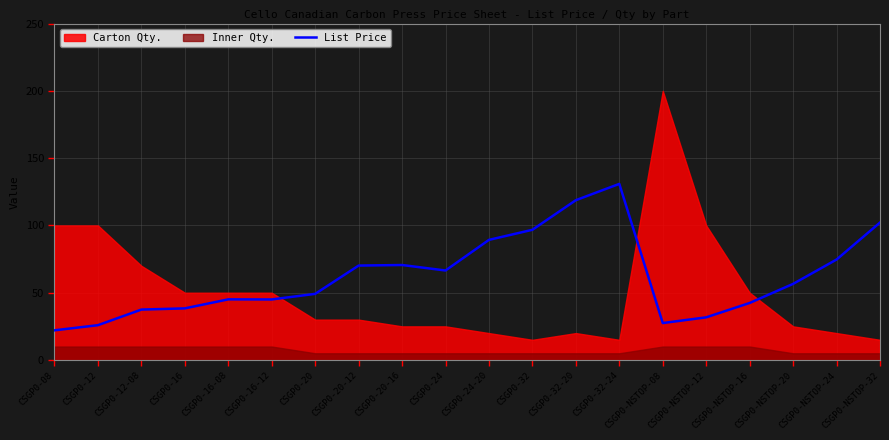

Reading left to right, transcribe all the data shown in this chart.

CSGP0-08=22.1	CSGP0-12=25.9	CSGP0-12-08=37.5	CSGP0-16=38.4	CSGP0-16-08=45.1	CSGP0-16-12=45.0	CSGP0-20=49.1	CSGP0-20-12=70.2	CSGP0-20-16=70.6	CSGP0-24=66.5	CSGP0-24-20=89.3	CSGP0-32=96.8	CSGP0-32-20=118.8	CSGP0-32-24=130.9	CSGP0-NSTOP-08=27.5	CSGP0-NSTOP-12=31.7	CSGP0-NSTOP-16=42.4	CSGP0-NSTOP-20=56.6	CSGP0-NSTOP-24=74.6	CSGP0-NSTOP-32=102.1